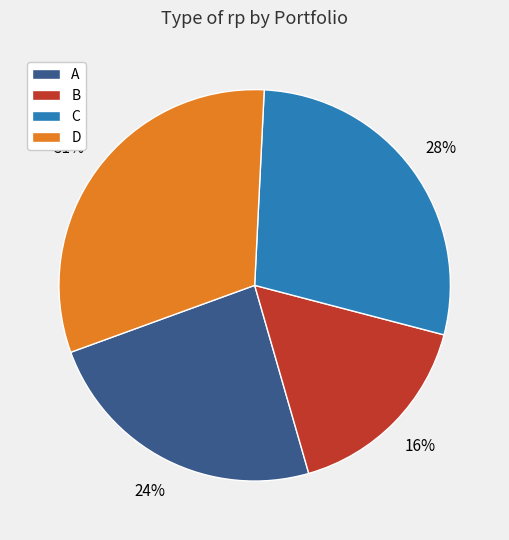

Rank the categories by value from highest to lowest.

D, C, A, B